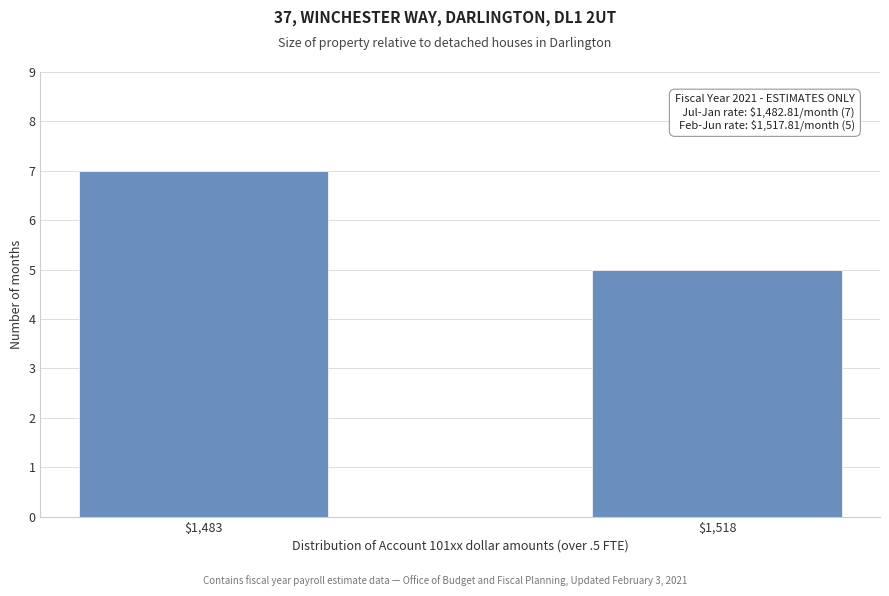

Reading right to left, extract all data points from this chart.

5	7